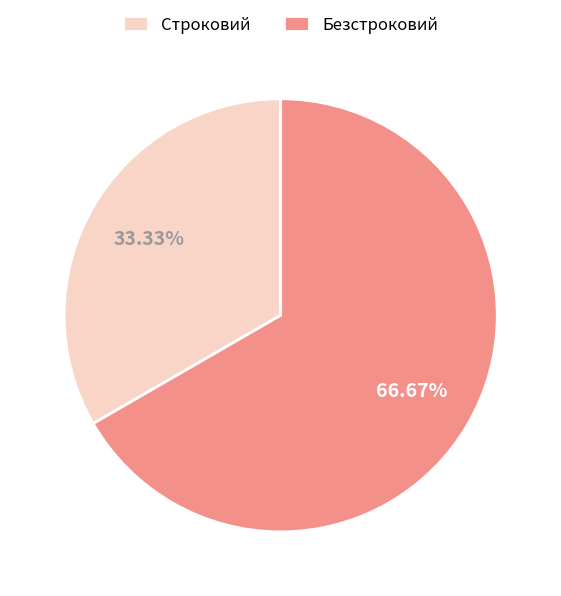

Rank the categories by value from highest to lowest.

Безстроковий, Строковий